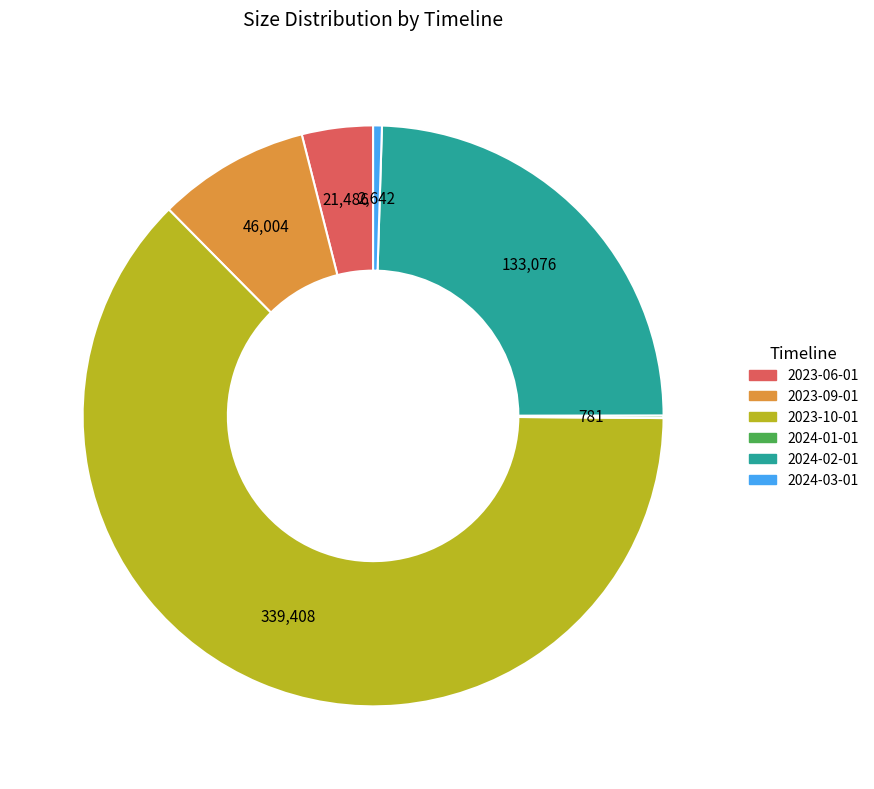

Is it true that 2024-03-01 is 0% of the pie?

True